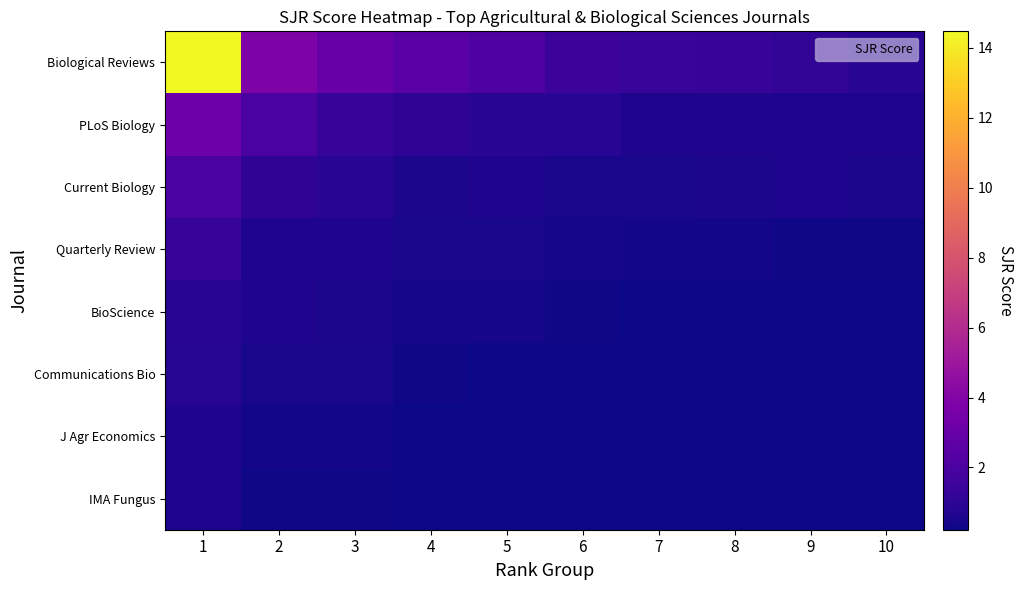

Reading right to left, list all the values displayed in this chart.

Biological Reviews: 10=0.9	9=1.2	8=1.3	7=1.4	6=1.4	5=2.1	4=2.5	3=3.0	2=3.8	1=14.5
PLoS Biology: 10=0.6	9=0.6	8=0.6	7=0.6	6=0.9	5=0.9	4=1.1	3=1.3	2=2.0	1=3.2
Current Biology: 10=0.5	9=0.6	8=0.6	7=0.5	6=0.5	5=0.6	4=0.5	3=0.9	2=1.1	1=2.0
Quarterly Review: 10=0.3	9=0.3	8=0.4	7=0.4	6=0.4	5=0.5	4=0.5	3=0.6	2=0.6	1=1.3
BioScience: 10=0.2	9=0.2	8=0.2	7=0.3	6=0.3	5=0.4	4=0.4	3=0.5	2=0.6	1=0.9
Communications Bio: 10=0.2	9=0.2	8=0.2	7=0.2	6=0.2	5=0.3	4=0.3	3=0.5	2=0.5	1=0.8
J Agr Economics: 10=0.2	9=0.2	8=0.2	7=0.2	6=0.2	5=0.3	4=0.3	3=0.4	2=0.4	1=0.6
IMA Fungus: 10=0.2	9=0.2	8=0.2	7=0.2	6=0.2	5=0.2	4=0.3	3=0.3	2=0.3	1=0.6